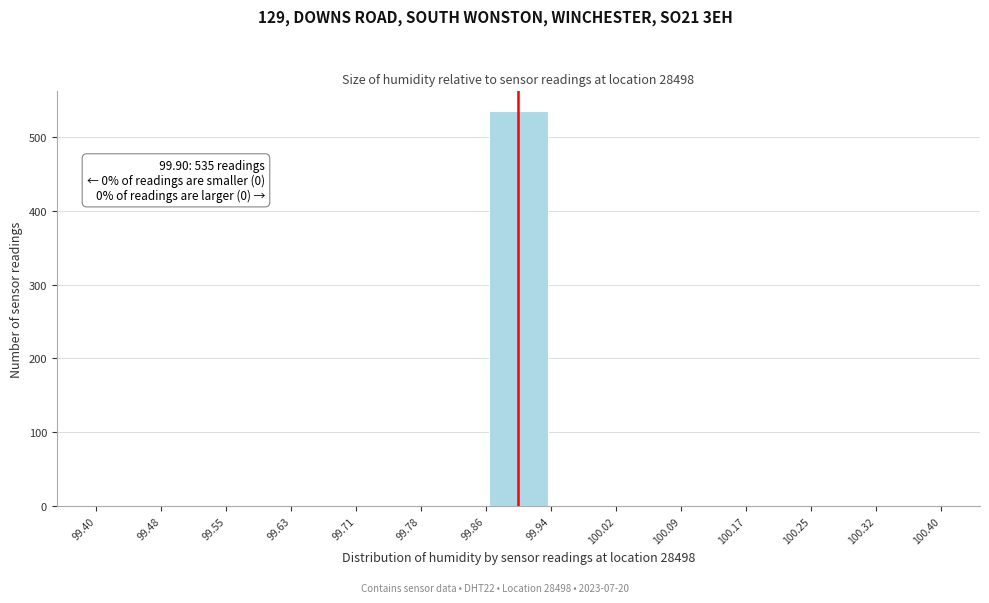

Which range on the x-axis has the tallest bar?

99.86 to 99.94